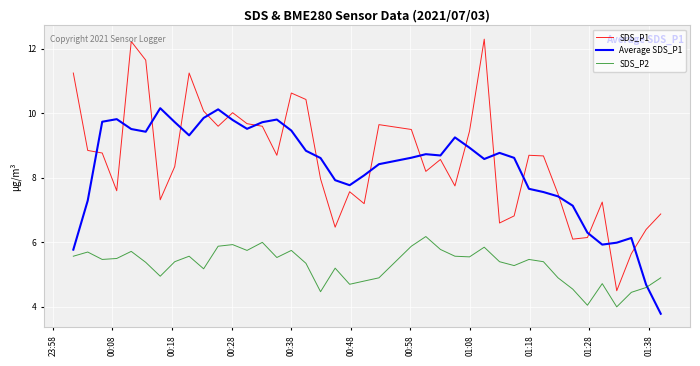

Rank the series by their maximum value, from highest to lowest.

SDS_P1, Average SDS_P1, SDS_P2